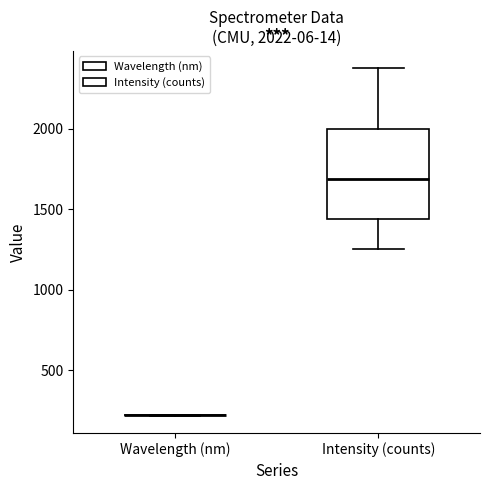

Which box is the tallest, from its lower edge to its upper edge?

Intensity (counts)